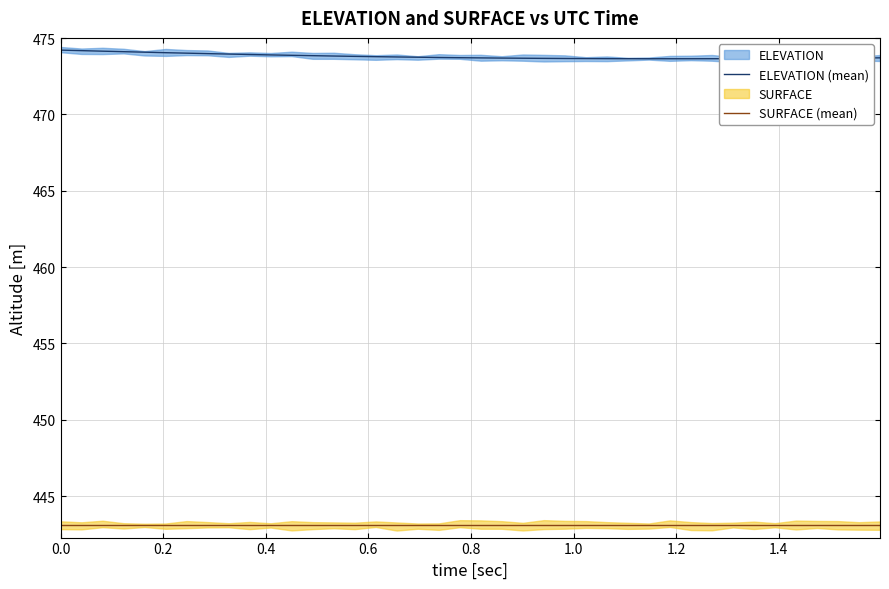

Between 16 and 17, which series saw the biggest shift?

ELEVATION (mean)